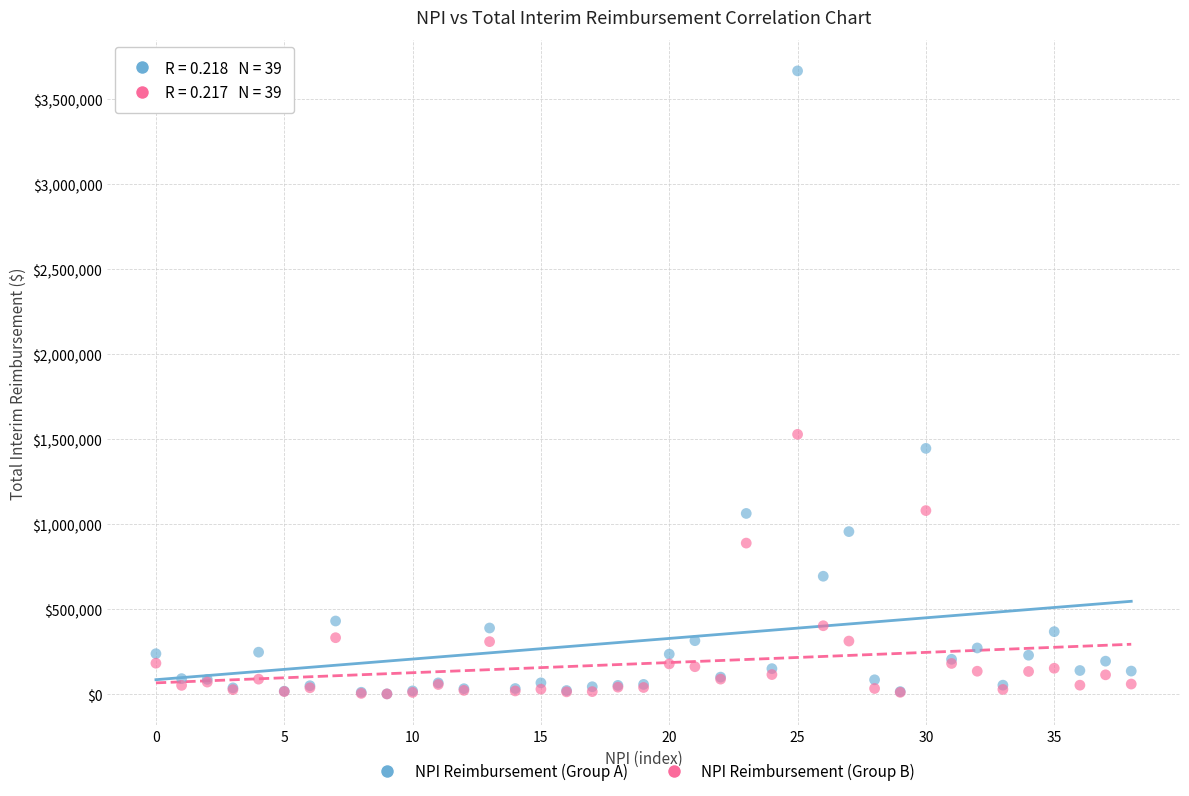

Across all series, what Y value is closest to 1834533?

1528867.7